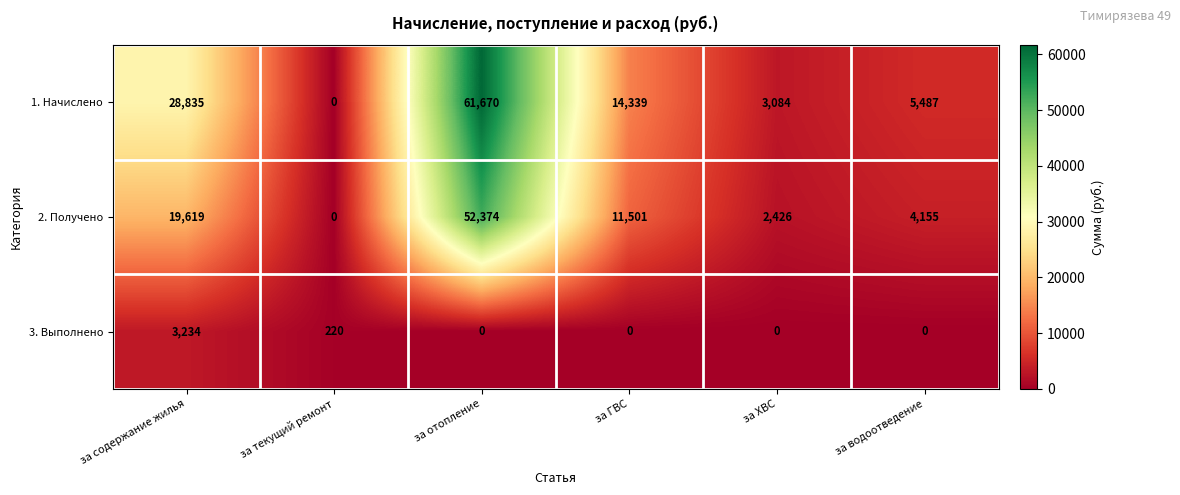

What is the maximum value for 2. Получено?

52374